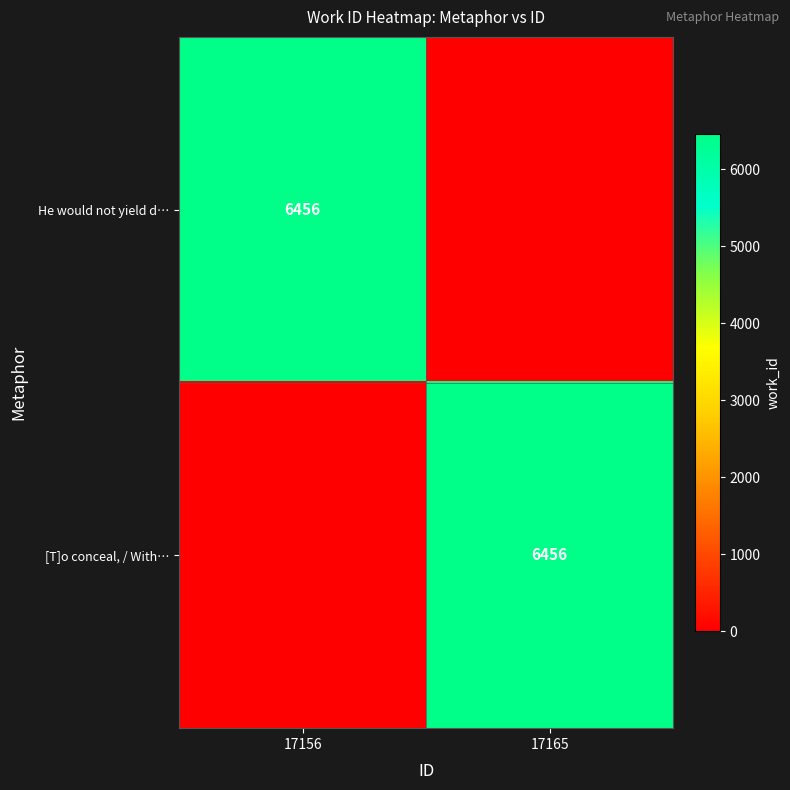

The value of He would not yield d… at 17156 is 3424. True or false?

False